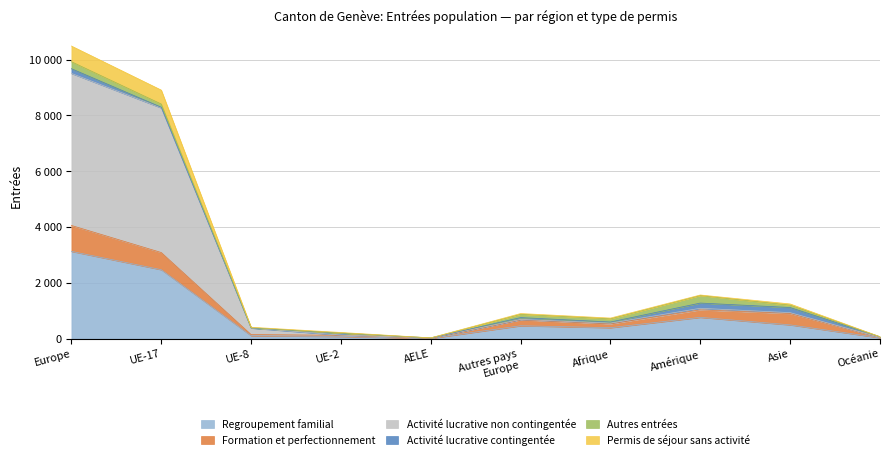

The Activité lucrative non contingentée series shows 620 at UE-8. True or false?

False